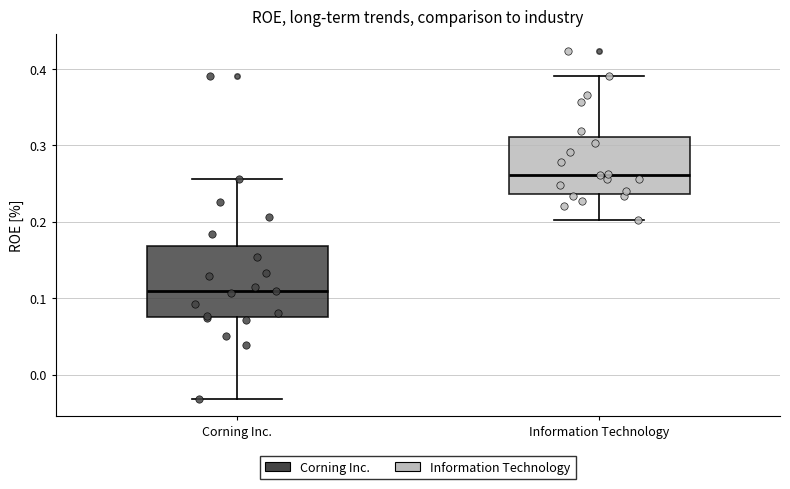

Where does the median line of the box for Information Technology sit on the y-axis? The values are not printed on the chart, so give them approximately, as read against the axis.

0.26